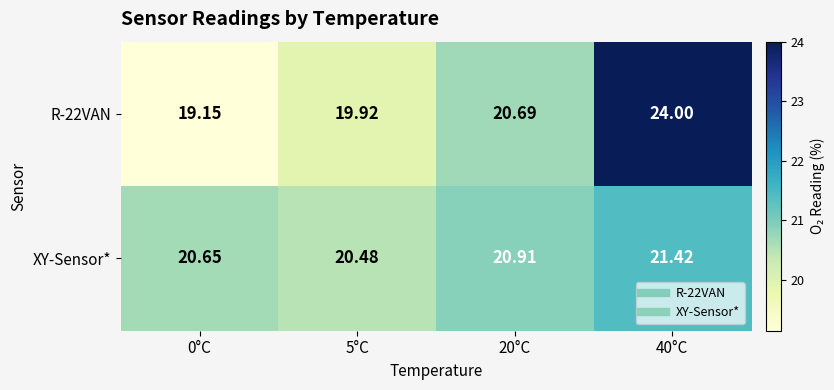

Is the value of XY-Sensor* at 40°C greater than the value of R-22VAN at 40°C?

No